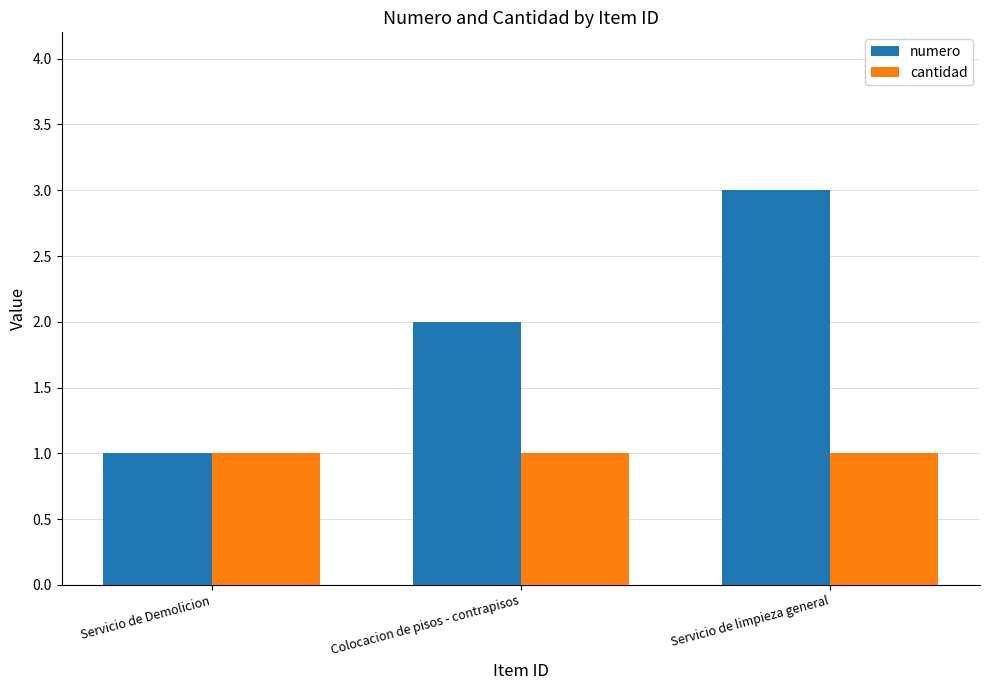

Which series has the largest total across all categories?

numero